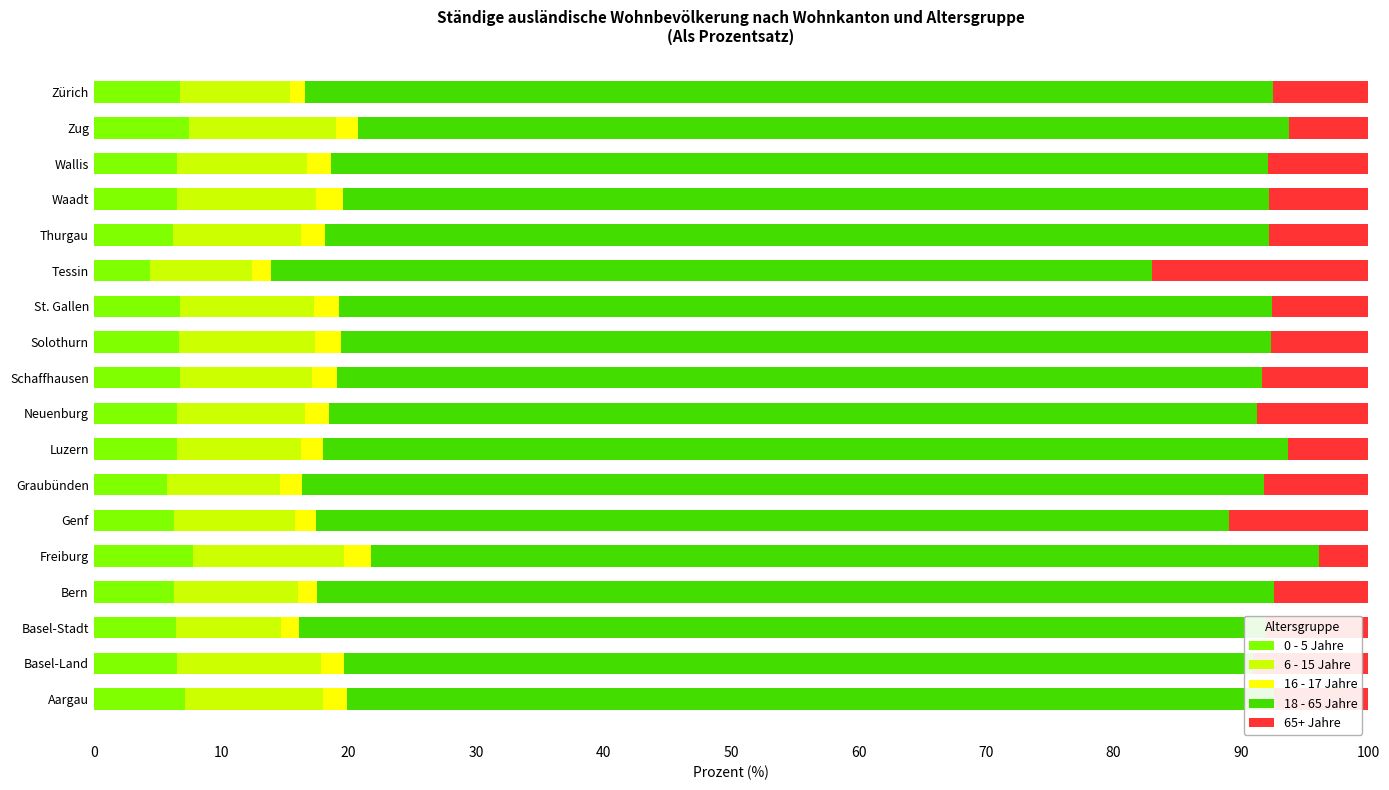

The 0 - 5 Jahre series shows 7.5 at Zug. True or false?

True